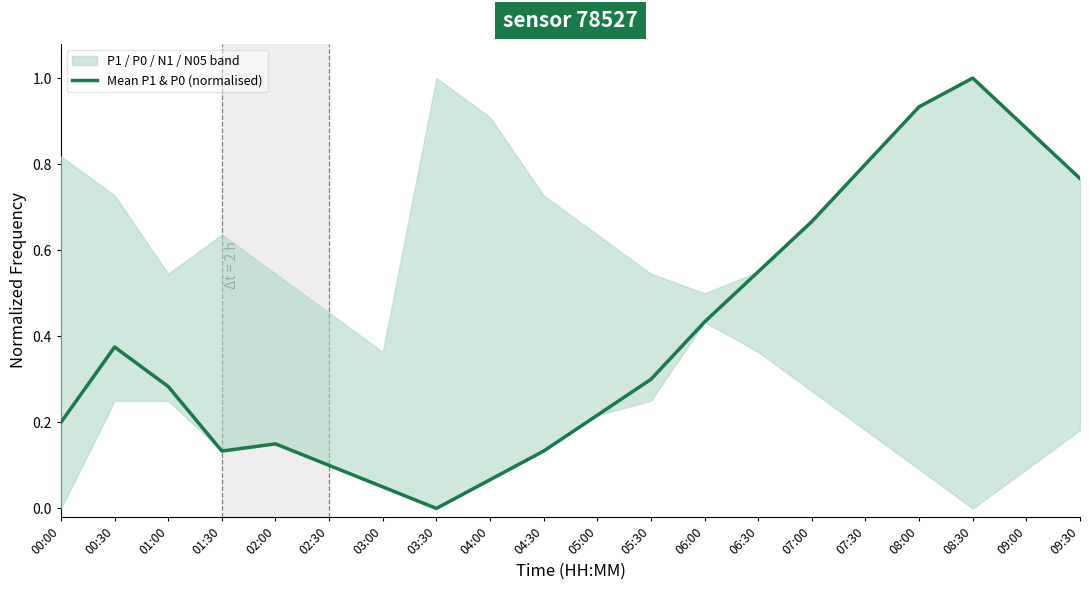

What is the maximum value shown in the chart?

1.0